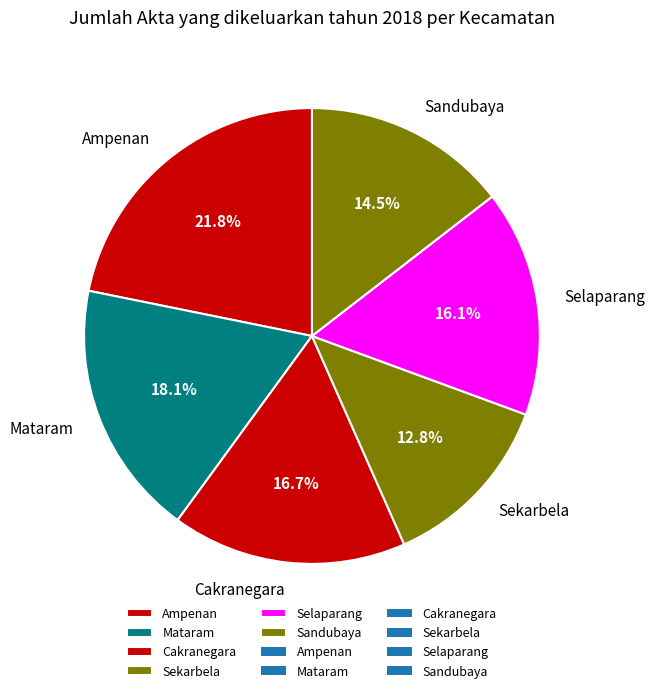

Which has a higher value, Selaparang or Mataram?

Mataram